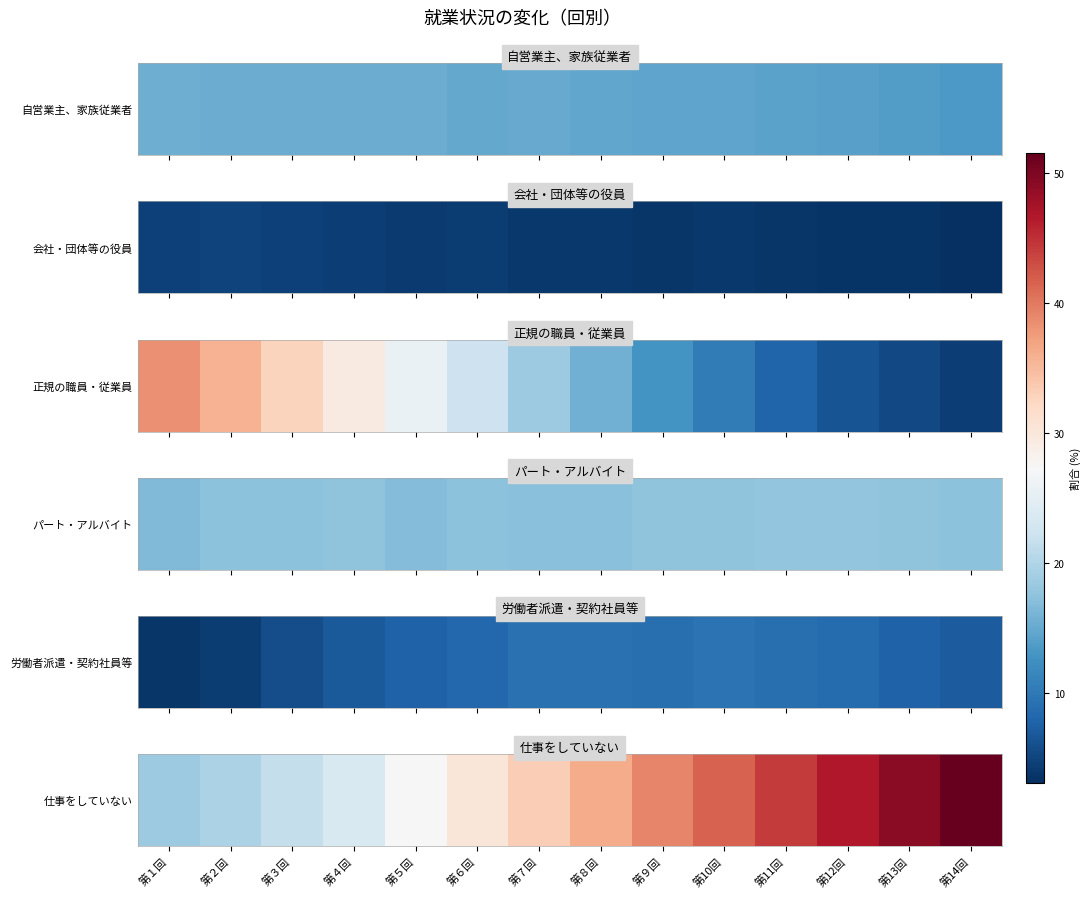

What is the ratio of the value at 第９回 to the value at 第10回?

0.9